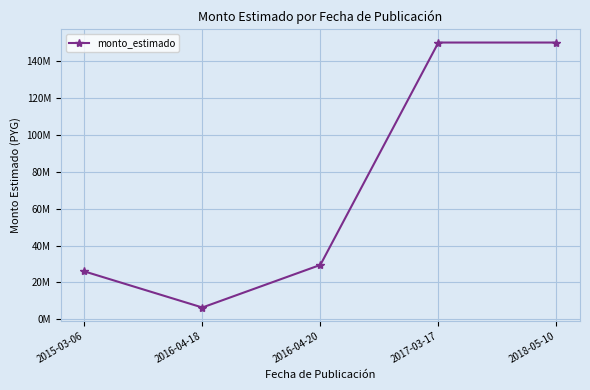

Is this an area chart (filled region under the line)?

No